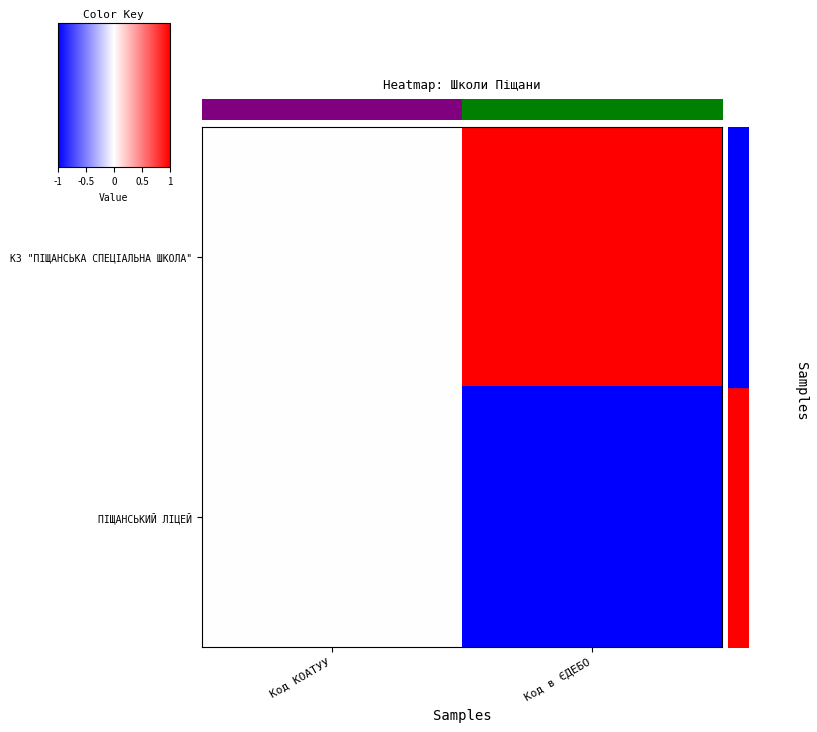

Rank the series by their maximum value, from highest to lowest.

КЗ "ПІЩАНСЬКА СПЕЦІАЛЬНА ШКОЛА", ПІЩАНСЬКИЙ ЛІЦЕЙ